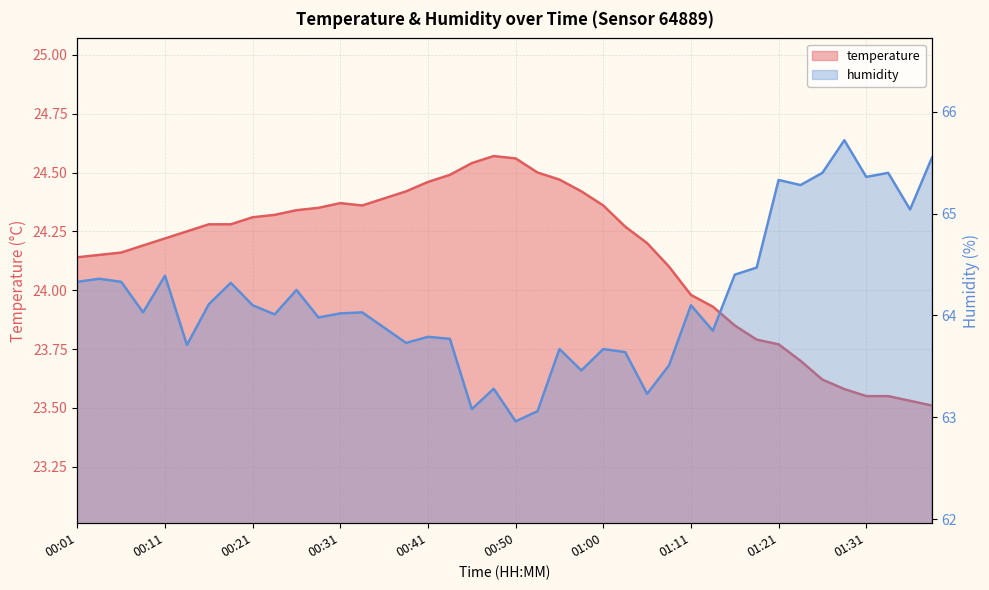

What is the average value of the temperature series?

24.1